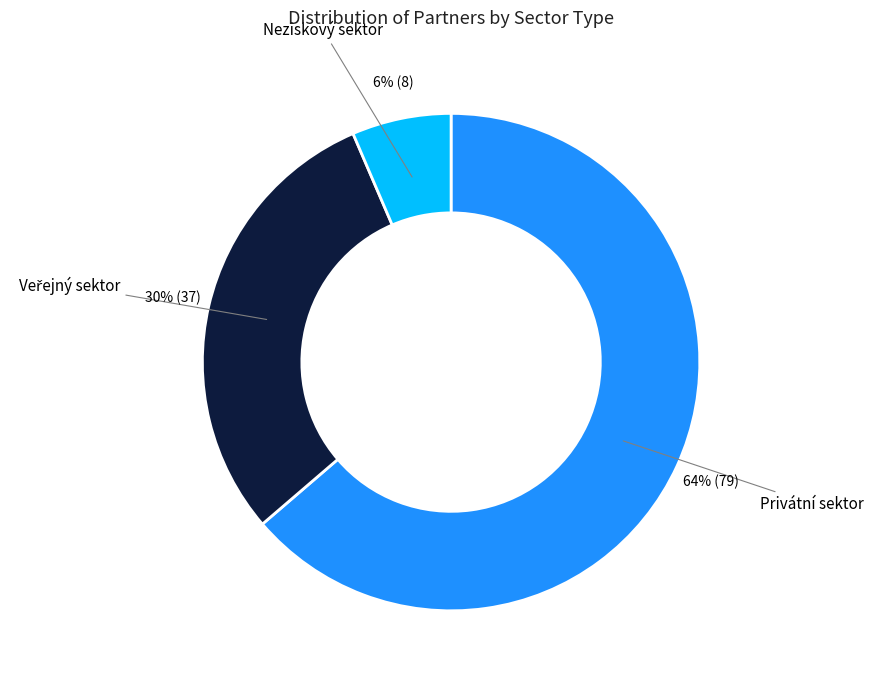

How many segments does this pie chart have?

3